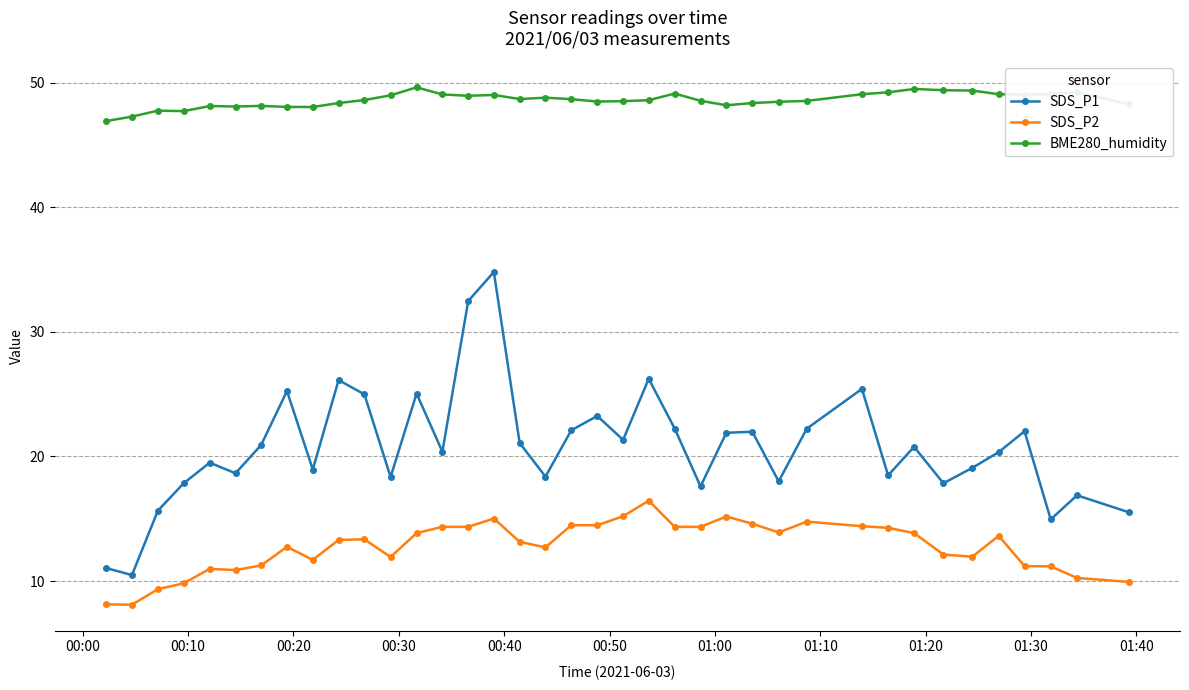

List the series in order of their peak value, highest first.

BME280_humidity, SDS_P1, SDS_P2